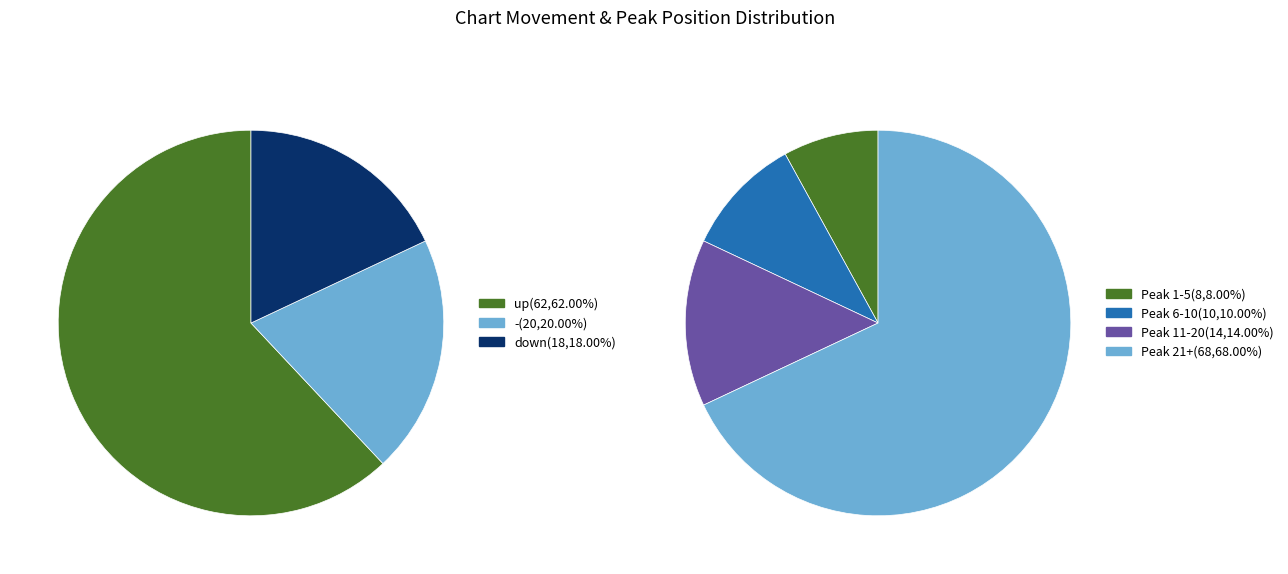

To the nearest percent, what is the average slice percentage?

33%